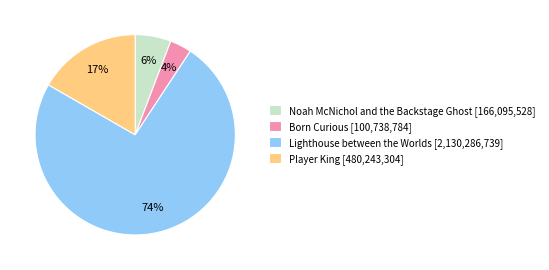

Approximately how many times larger is the value at Noah McNichol and the Backstage Ghost compared to Lighthouse between the Worlds?

0.1